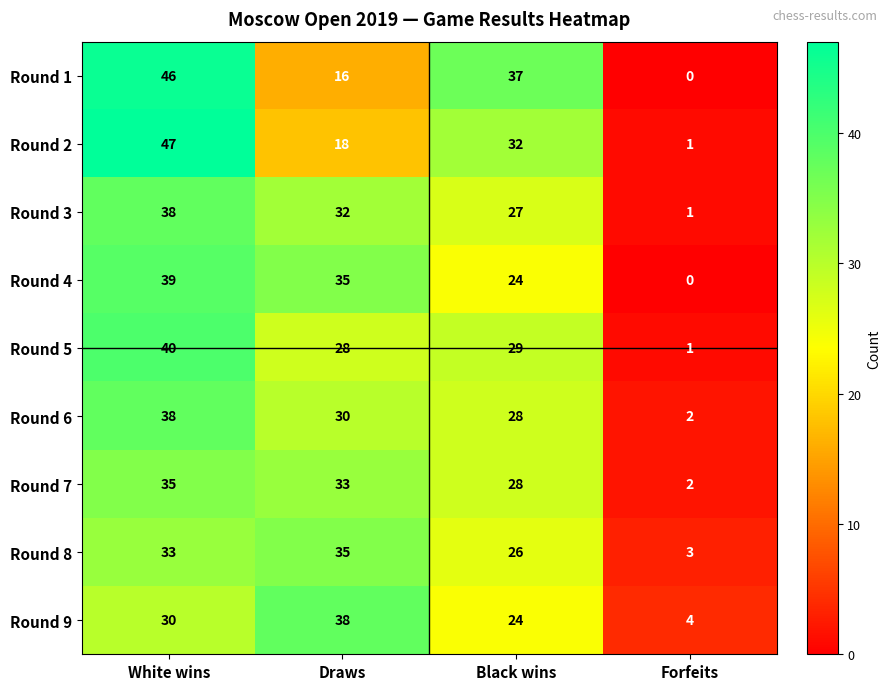

Which series changed the most between Draws and Forfeits?

Round 4